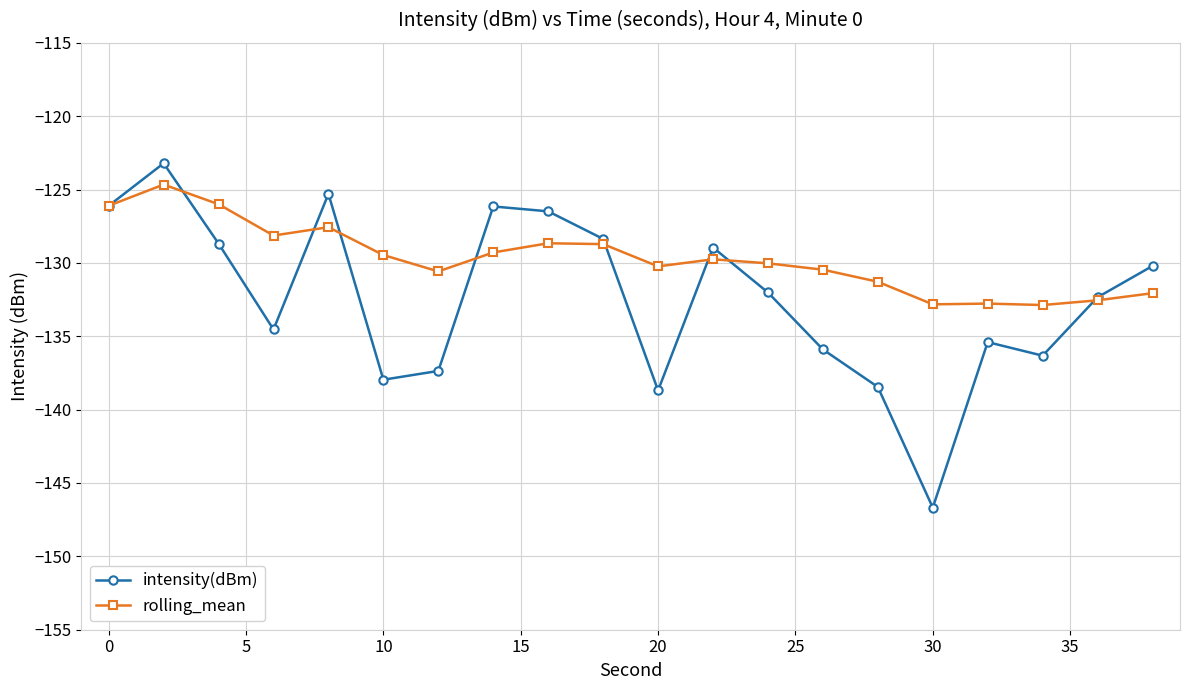

How many categories are shown in the chart?

20